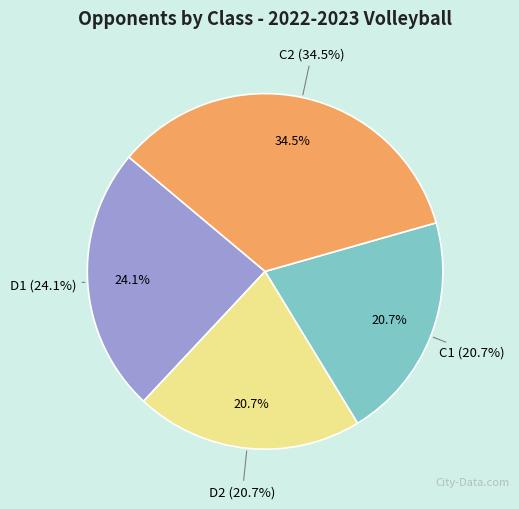

To the nearest percent, what is the difference between the largest and smallest slice percentages?

14%